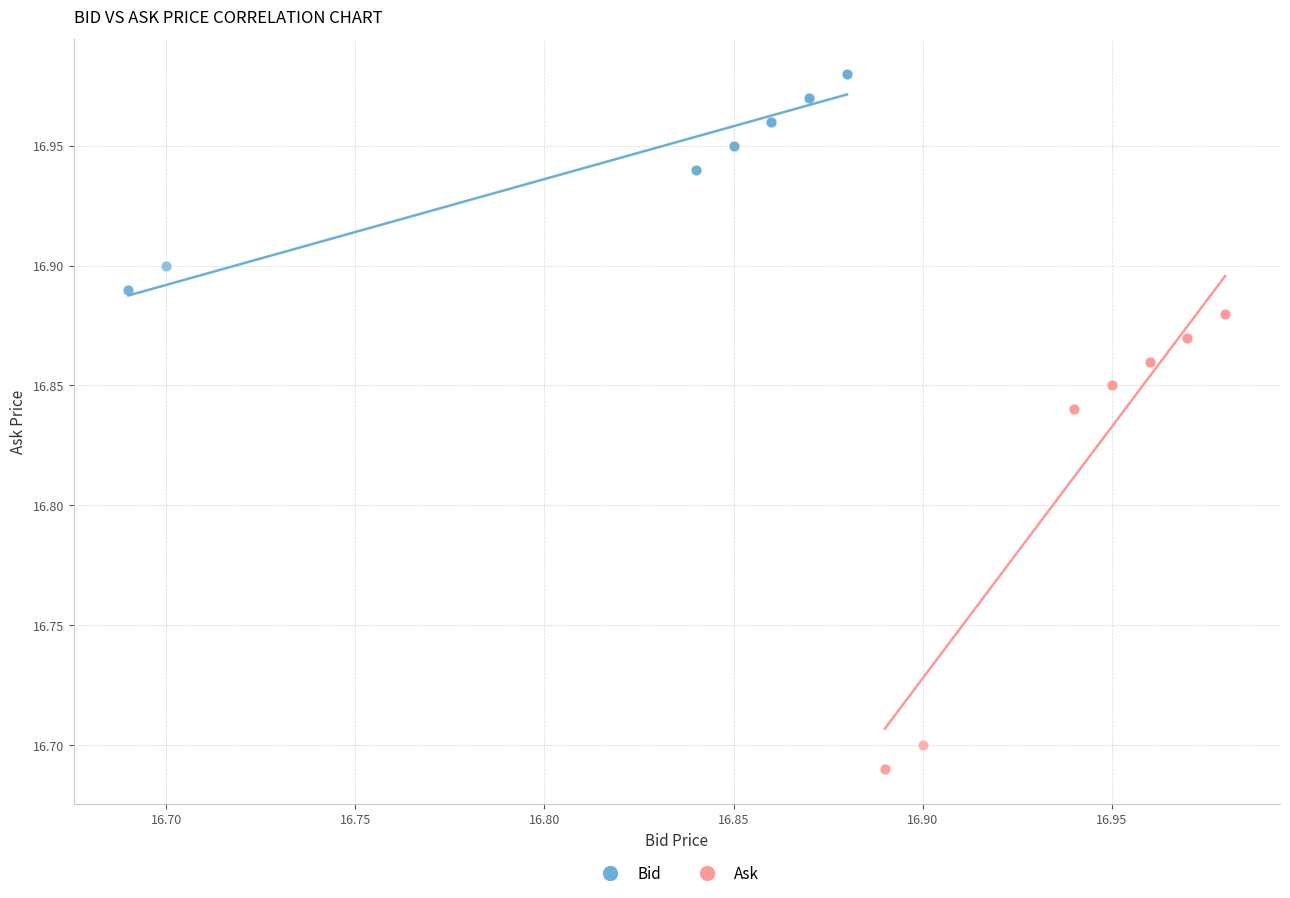

Which series has the widest spread of Y values?

Ask